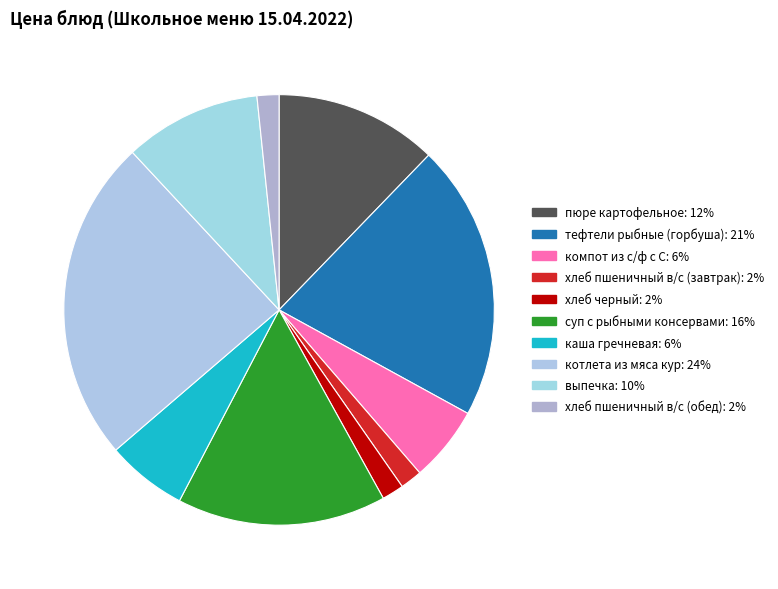

To the nearest percent, what is the difference between the тефтели рыбные (горбуша) and суп с рыбными консервами slice percentages?

5%